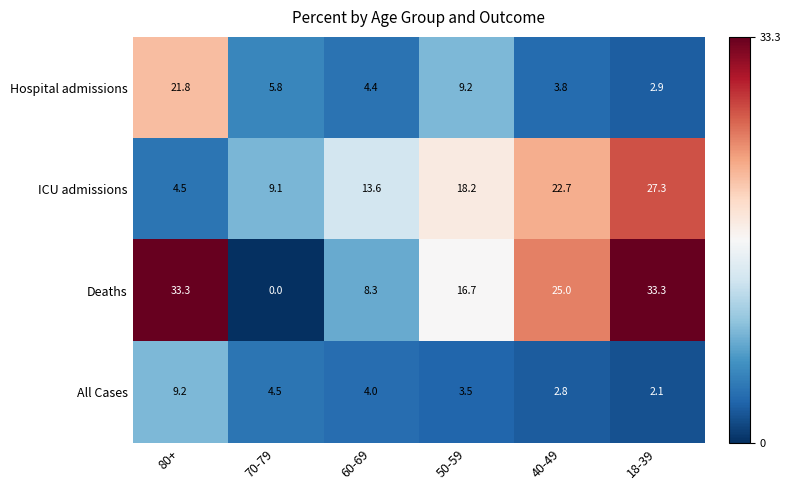

What is the difference between the second highest and minimum values in the ICU admissions series?

18.2